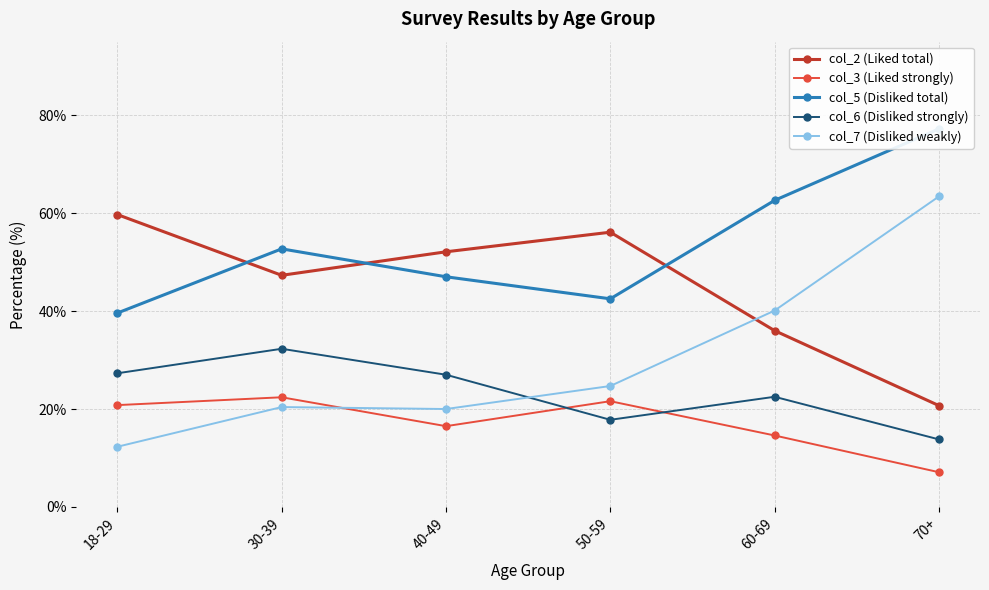

What is the approximate value of col_2 (Liked total) at 60-69?

36.0